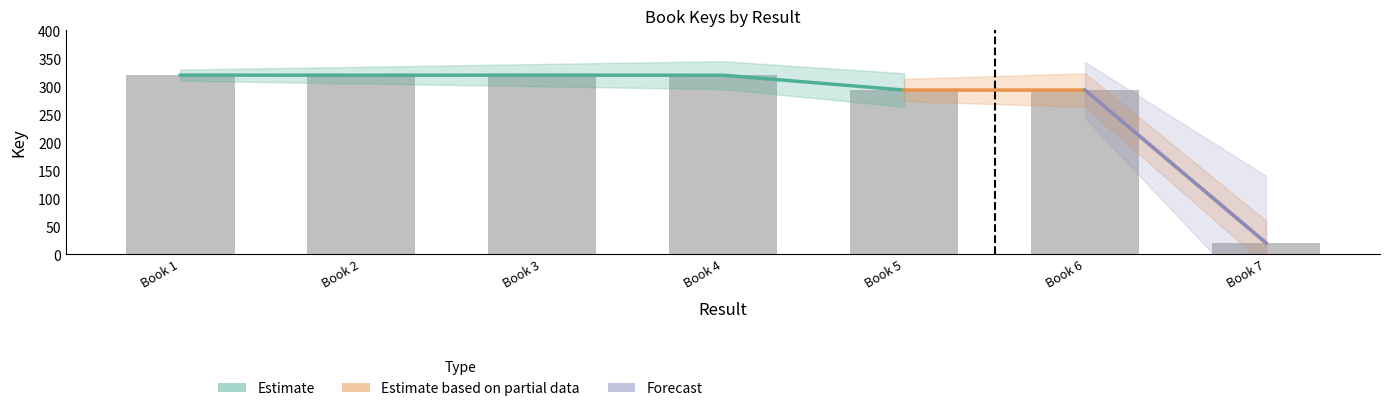

At which label is the value closest to 170?

Book 6